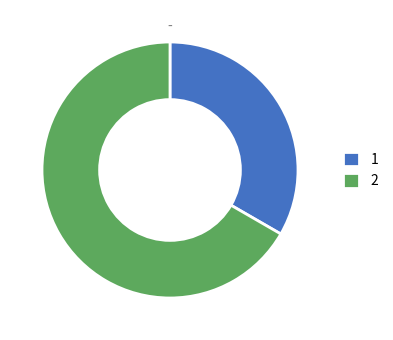

True or false: 1 accounts for 25% of the total.

False